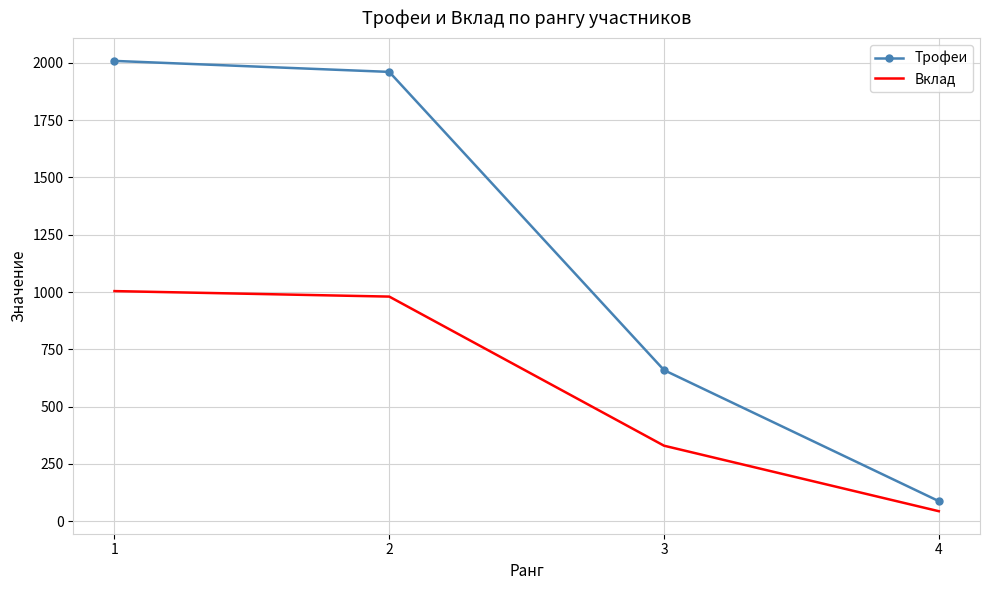

What is the minimum value for Трофеи?

87